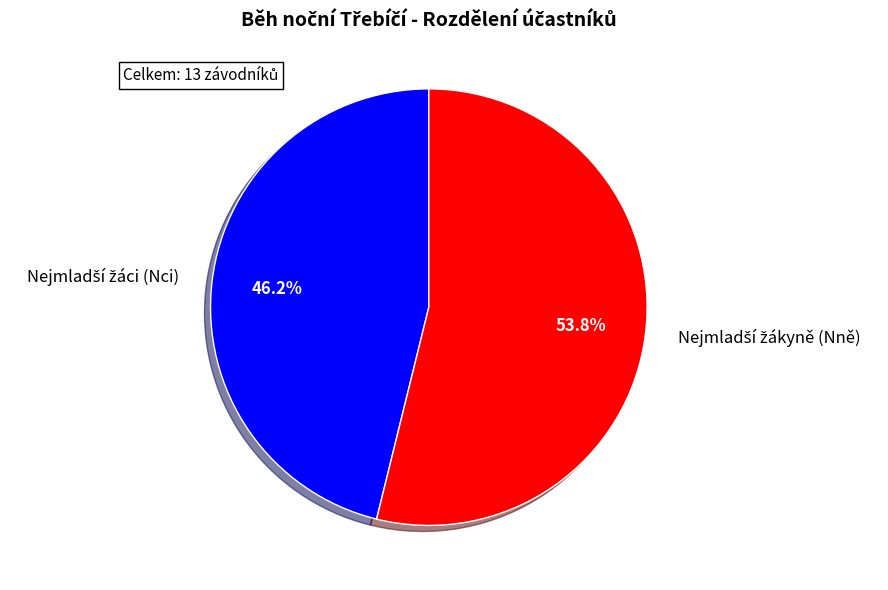

Is there a majority slice in this chart?

Yes